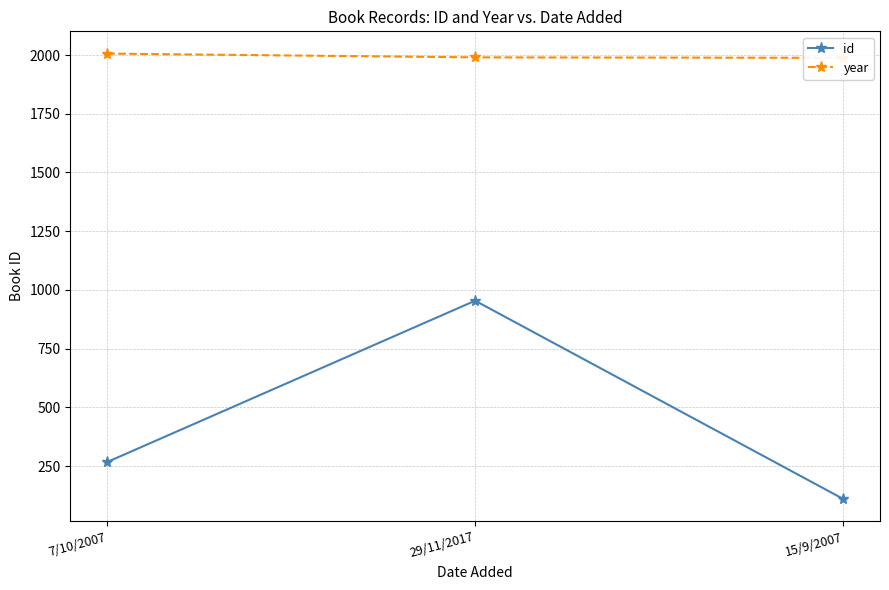

Between 7/10/2007 and 15/9/2007, which series saw the biggest shift?

id